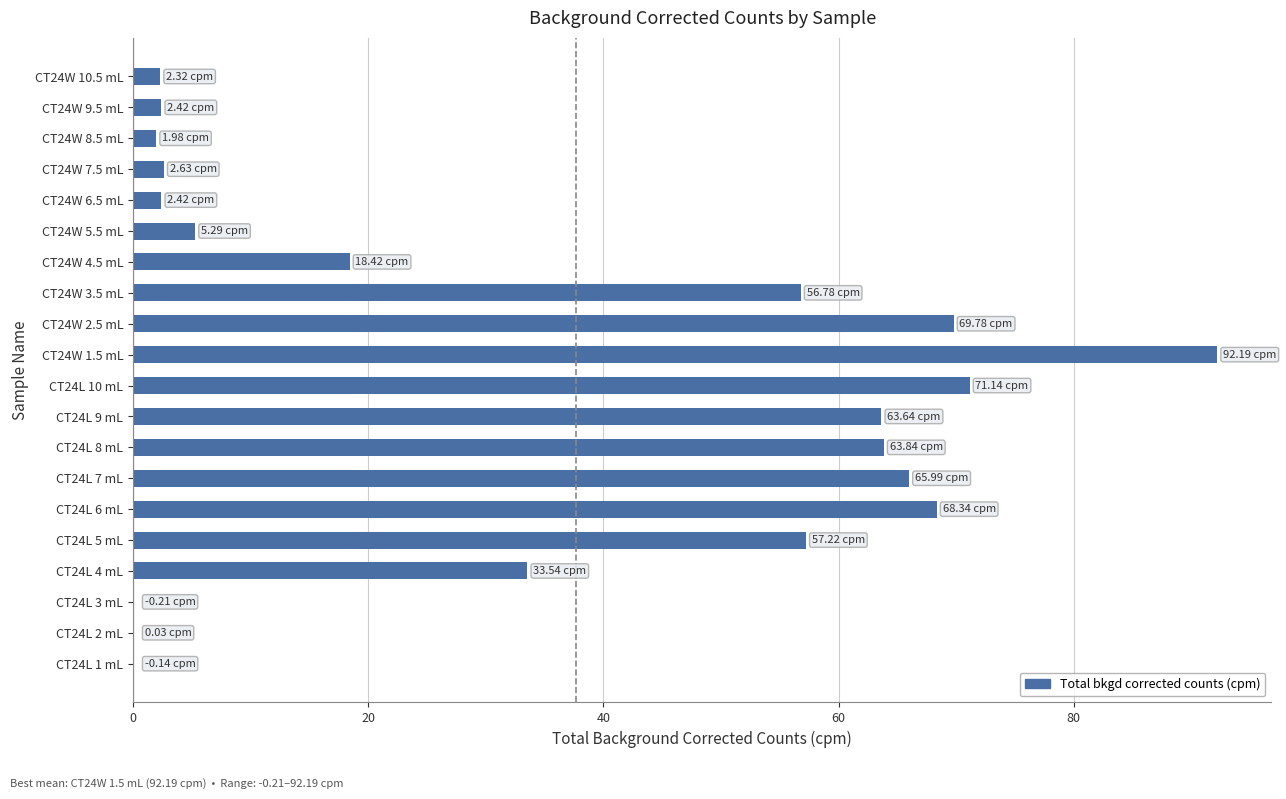

What is the average value?

33.9